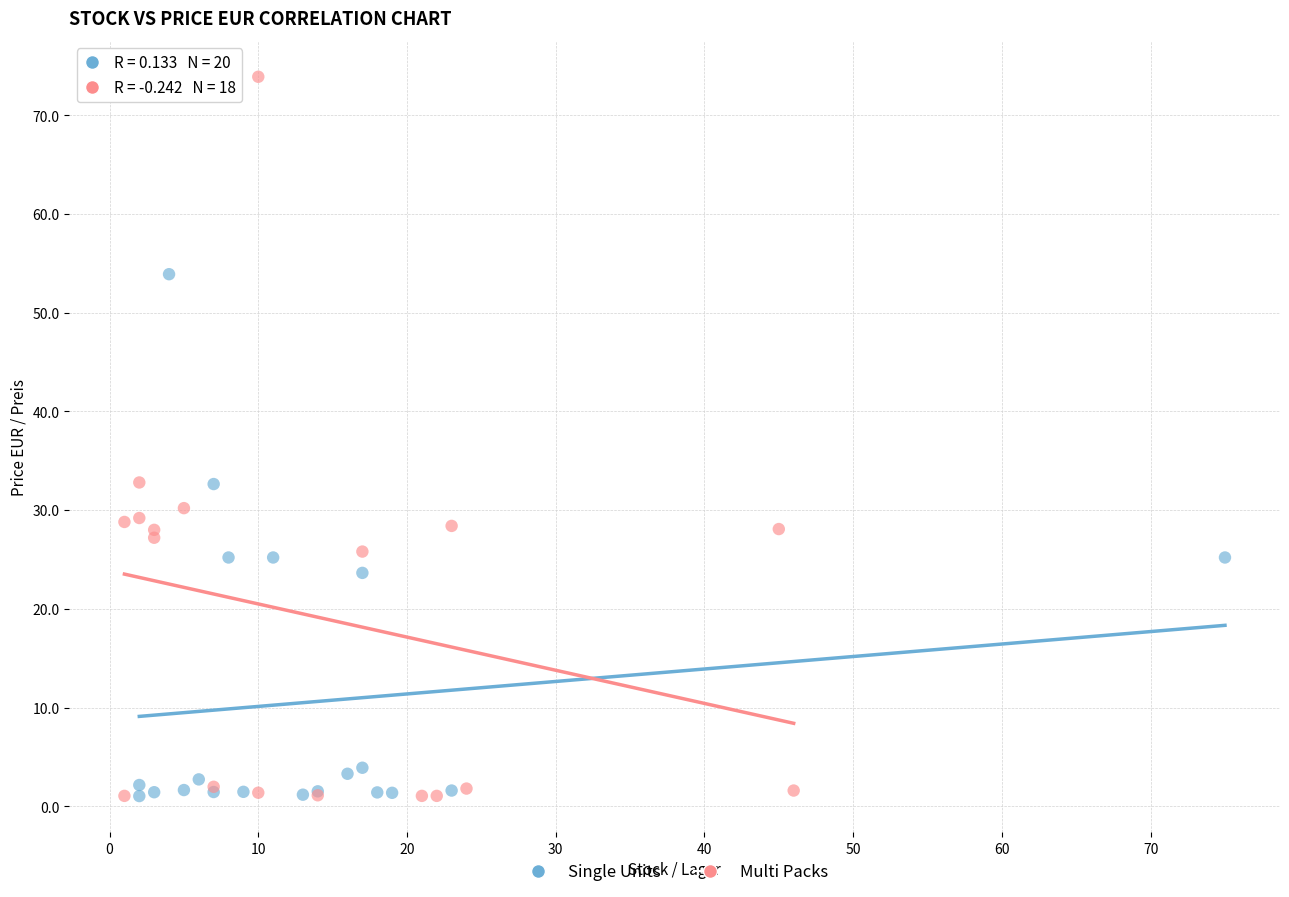

Which series contains the highest Y value?

Multi Packs